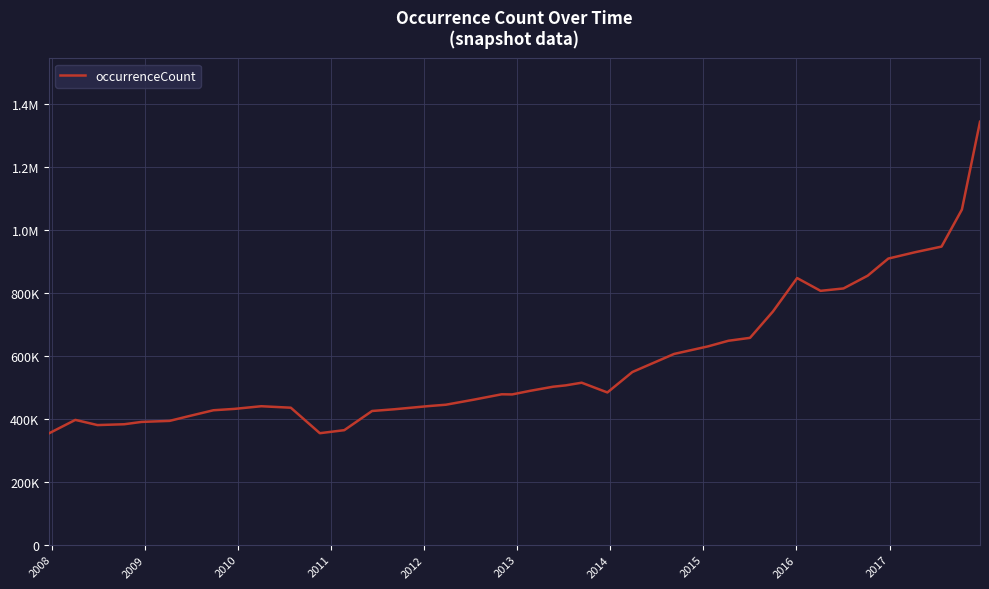

Does the chart have visible grid lines?

Yes